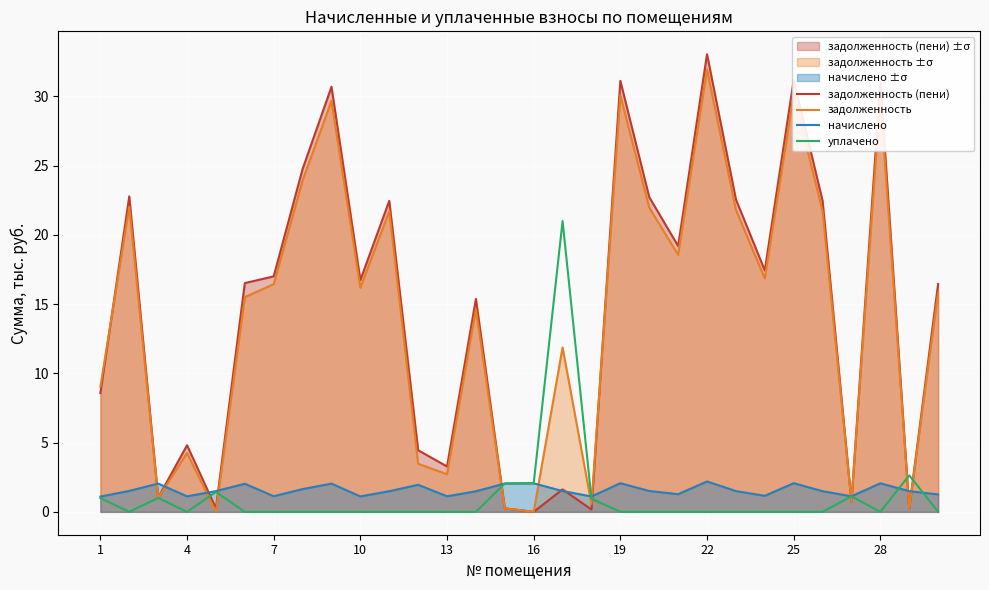

Reading left to right, extract all data points from this chart.

задолженность (пени): 8.6	22.8	1.0	4.8	0.2	16.5	17.0	24.8	30.7	16.7	22.5	4.5	3.3	15.4	0.3	0.0	1.6	0.2	31.1	22.7	19.2	33.1	22.6	17.4	31.2	22.5	0.7	31.0	0.2	16.5
задолженность: 9.0	22.0	1.0	4.3	0.0	15.5	16.4	23.9	29.7	16.2	21.7	3.5	2.7	14.6	0.3	0.0	11.9	0.6	30.1	22.0	18.6	32.0	21.8	16.9	30.1	21.7	0.7	30.0	0.2	15.8
начислено: 1.1	1.5	2.0	1.1	1.5	2.0	1.1	1.6	2.0	1.1	1.5	2.0	1.1	1.5	2.0	2.1	1.5	1.1	2.1	1.5	1.3	2.2	1.5	1.2	2.1	1.5	1.1	2.1	1.5	1.3
уплачено: 1.0	0.0	1.0	0.0	1.4	0.0	0.0	0.0	0.0	0.0	0.0	0.0	0.0	0.0	2.0	2.1	21.0	0.9	0.0	0.0	0.0	0.0	0.0	0.0	0.0	0.0	1.1	0.0	2.6	0.0